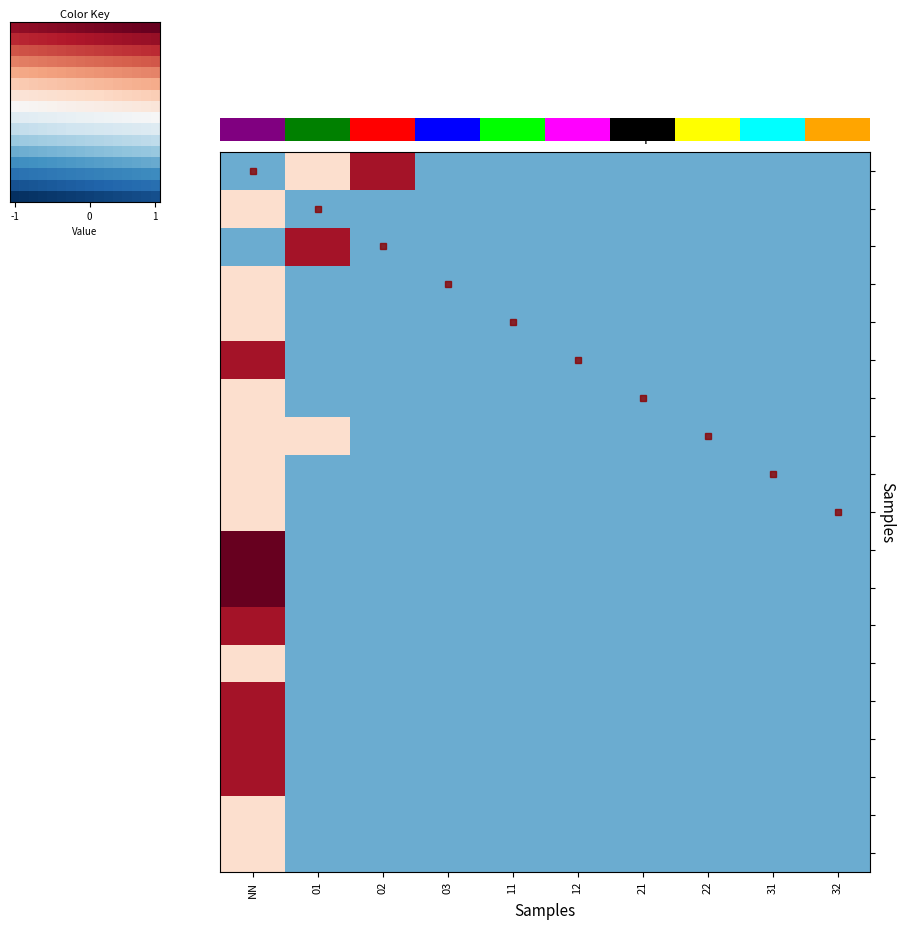

What is the approximate value of 00010 at 21?

-0.5